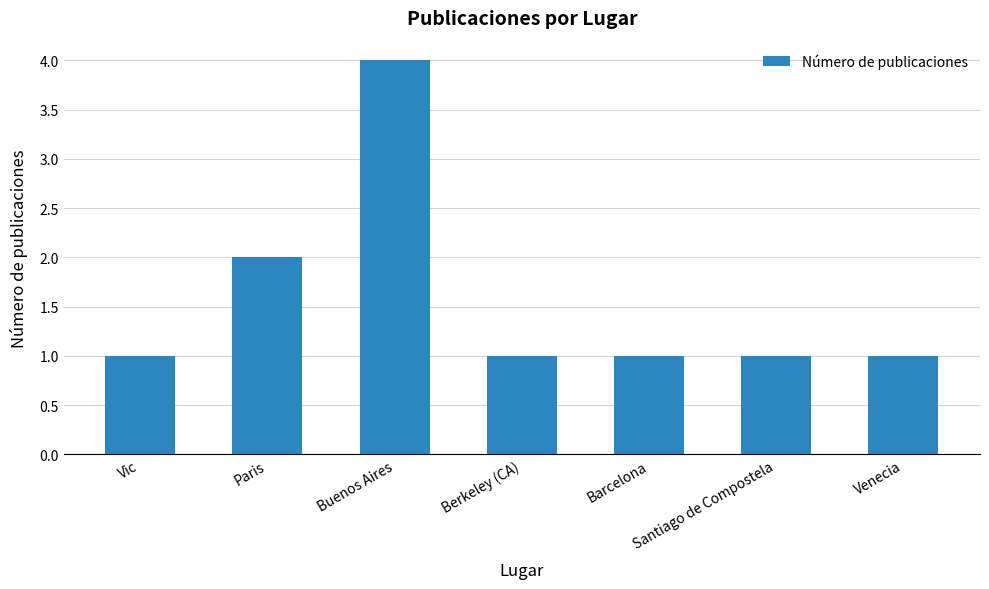

The value at Buenos Aires is 6. True or false?

False